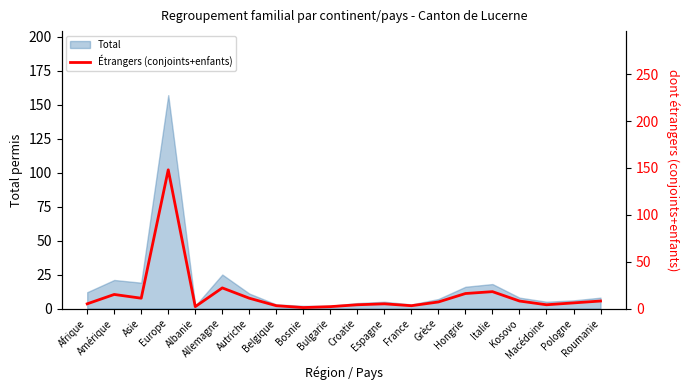

What is the value of the 9th point from the left?

1